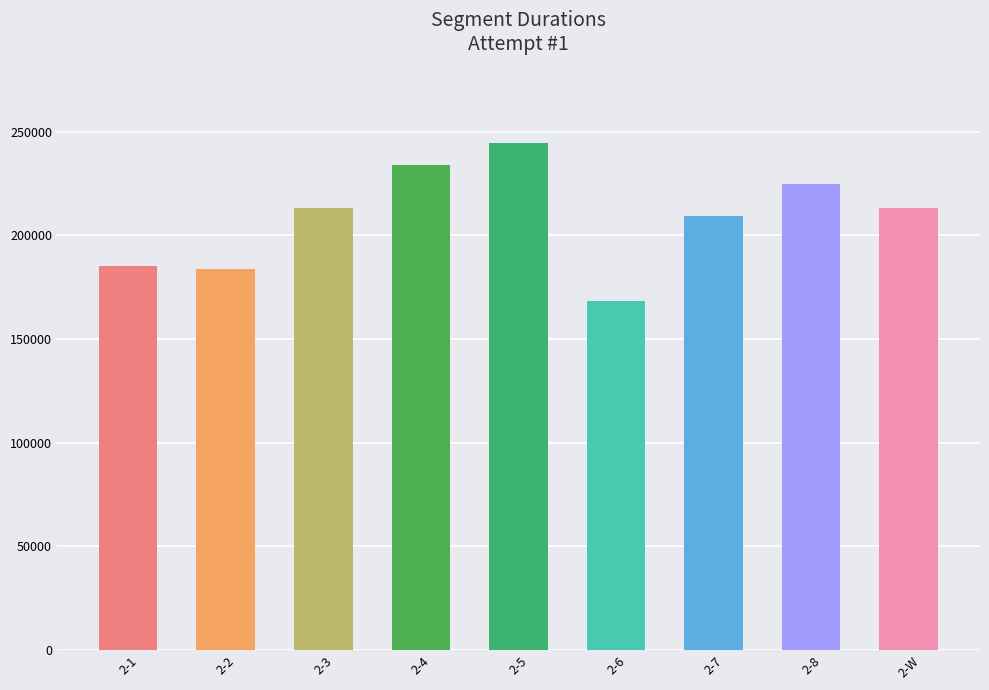

Is it true that the value at 2-4 is 234084?

True